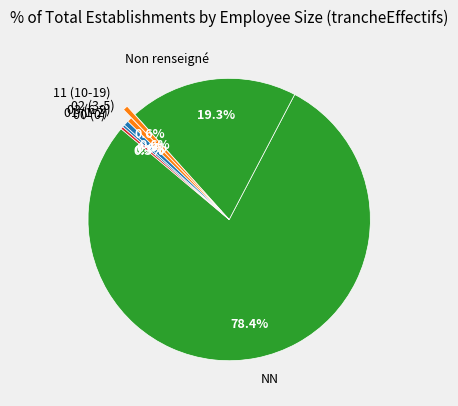

Combined, do 00 (0) and 03 (6-9) account for over 50%?

No